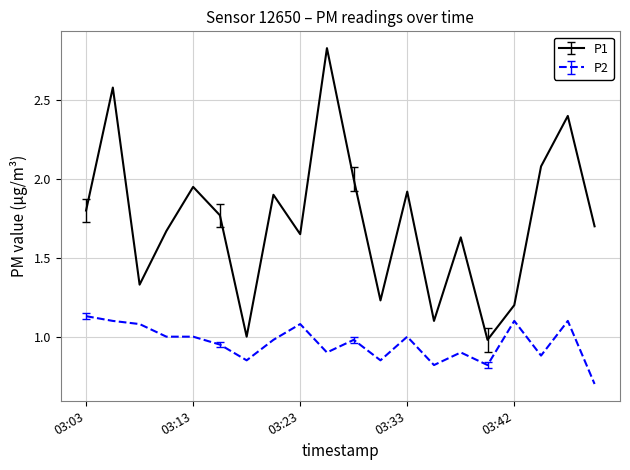

Which series has the largest range (max minus min)?

P1